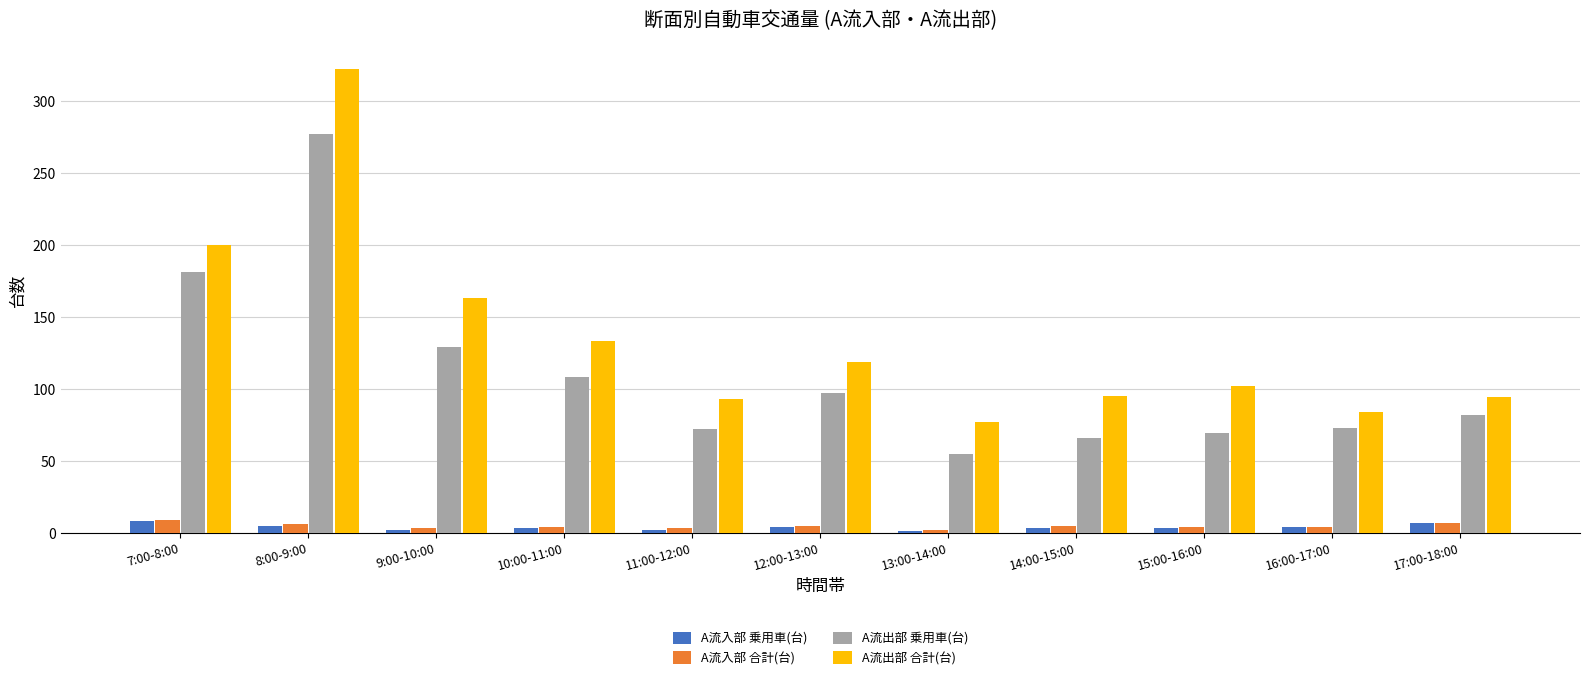

How many data points does each series have?

11